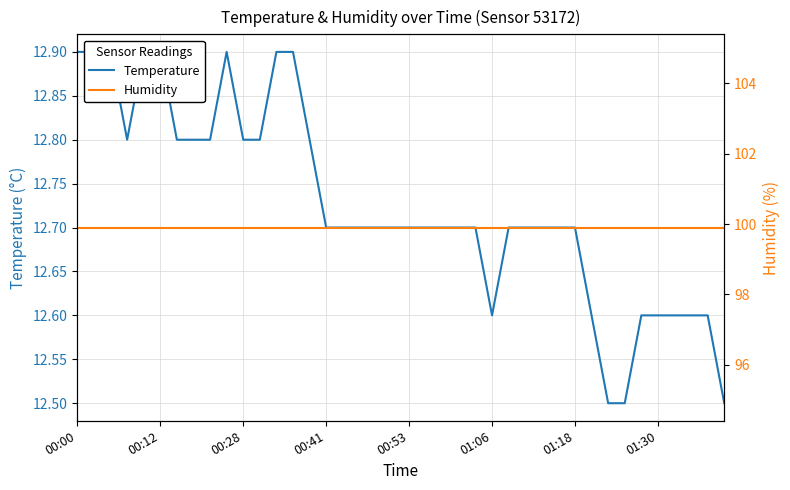

List the series in order of their peak value, highest first.

Humidity, Temperature